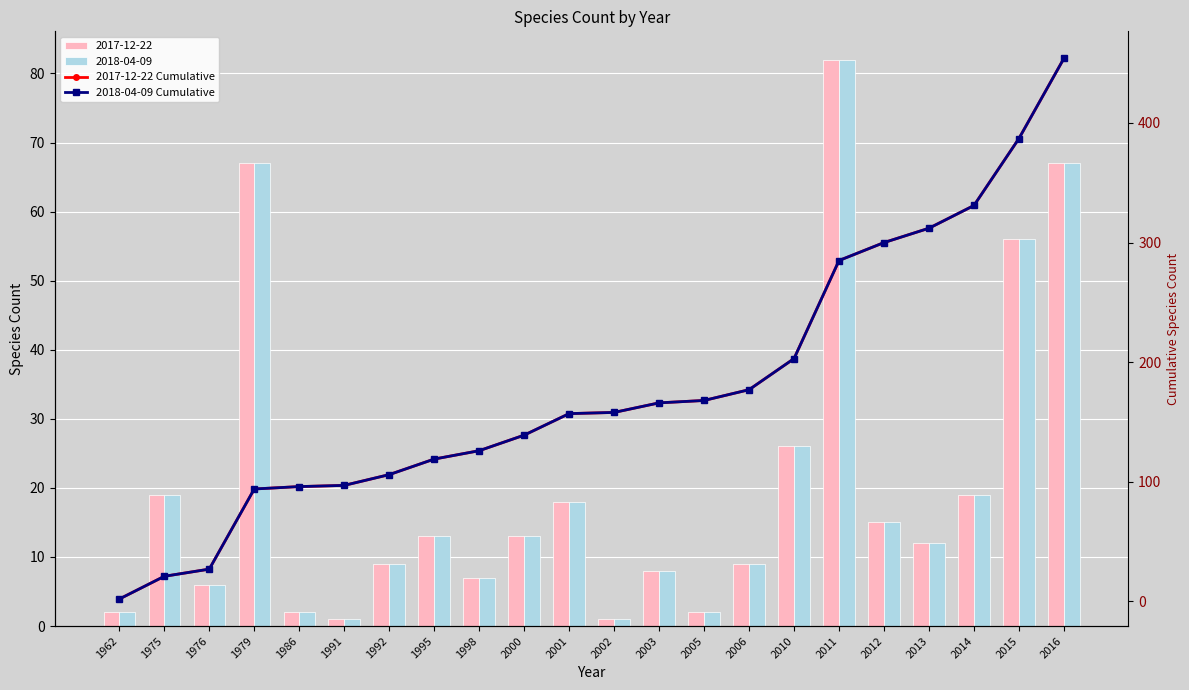

What is the difference between the 2018-04-09 Cumulative values at 1992 and 2016?

348